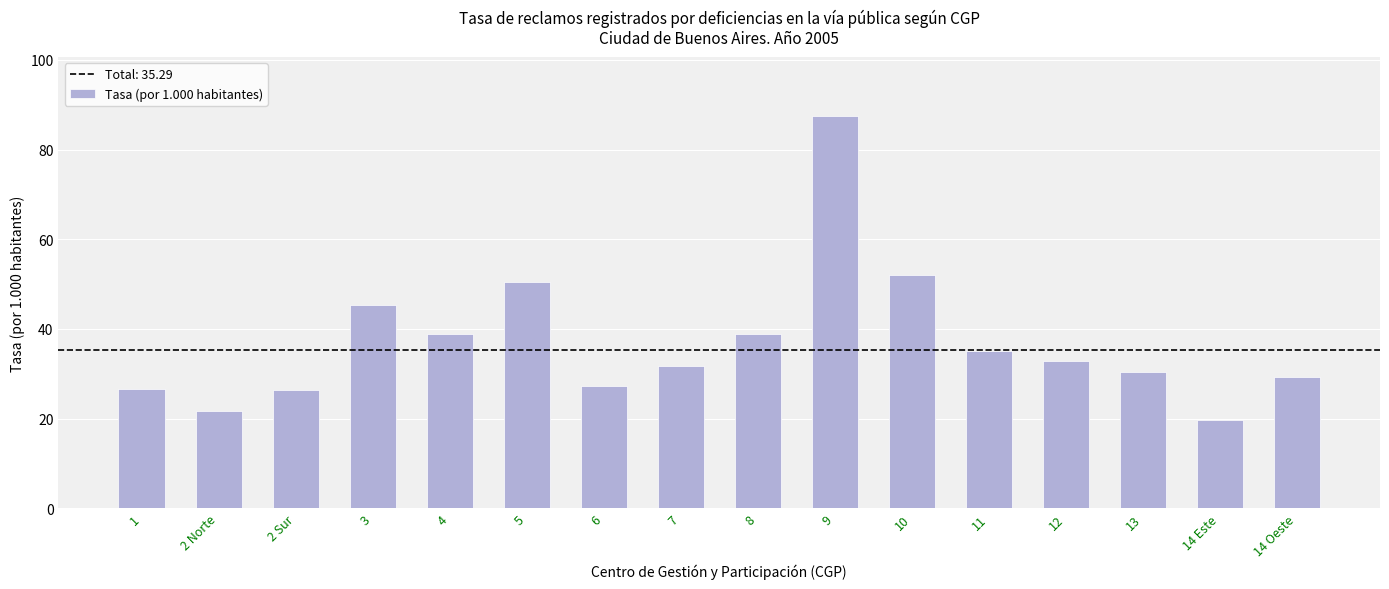

True or false: the data shows 22.5 at 12.

False